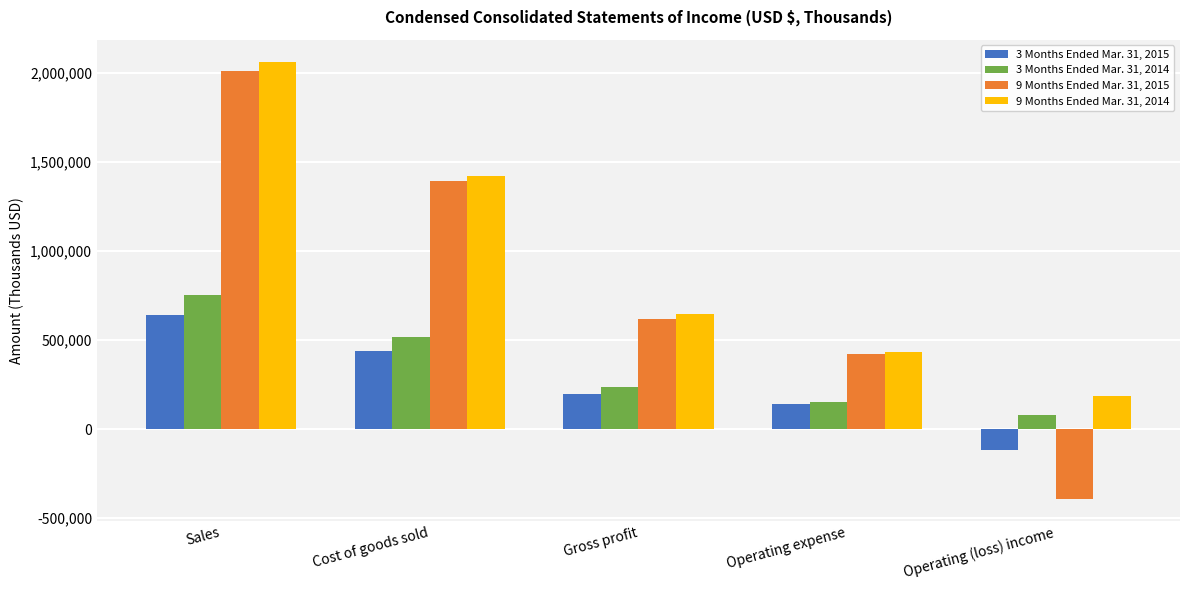

Rank the series by their maximum value, from highest to lowest.

9 Months Ended Mar. 31, 2014, 9 Months Ended Mar. 31, 2015, 3 Months Ended Mar. 31, 2014, 3 Months Ended Mar. 31, 2015